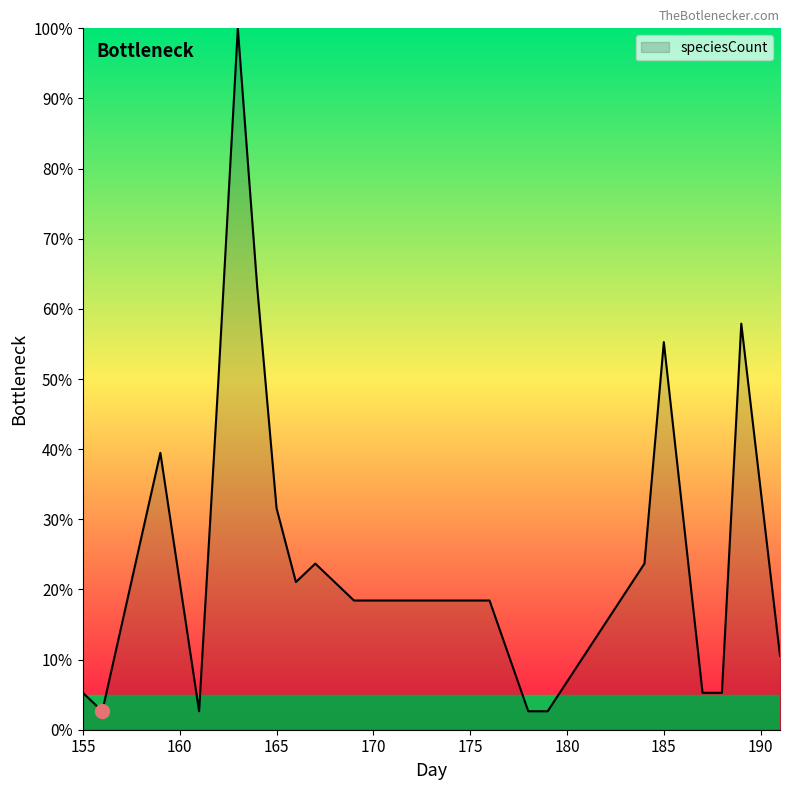

What is the maximum value shown in the chart?

100.0